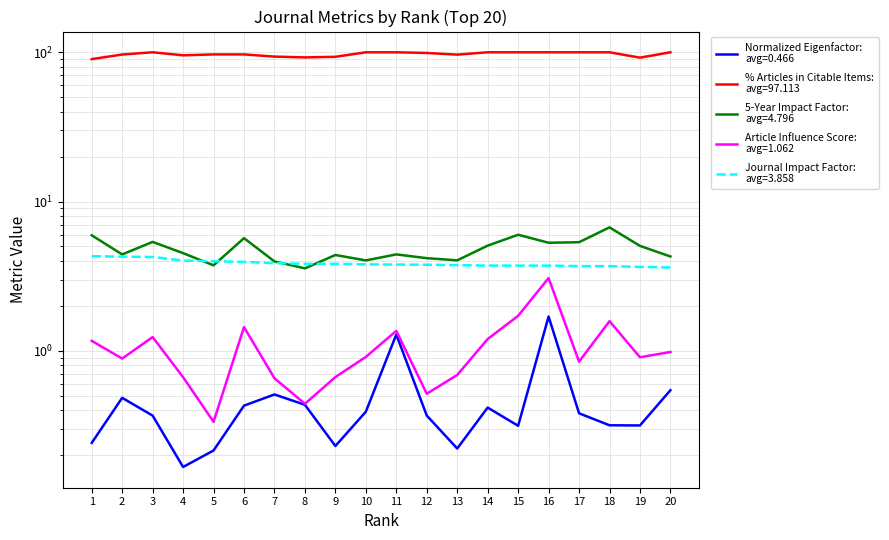

Reading right to left, what are all the values shown in this chart?

Normalized Eigenfactor: 0.5	0.3	0.3	0.4	1.7	0.3	0.4	0.2	0.4	1.3	0.4	0.2	0.4	0.5	0.4	0.2	0.2	0.4	0.5	0.2
% Articles in Citable Items: 100.0	92.1	100.0	100.0	100.0	100.0	100.0	96.4	99.0	100.0	100.0	93.3	92.4	93.5	96.8	96.8	95.5	100.0	96.6	90.0
5-Year Impact Factor: 4.3	5.0	6.7	5.3	5.3	6.0	5.1	4.0	4.2	4.4	4.0	4.4	3.6	4.0	5.7	3.7	4.5	5.4	4.4	5.9
Article Influence Score: 1.0	0.9	1.6	0.8	3.1	1.7	1.2	0.7	0.5	1.4	0.9	0.7	0.4	0.7	1.4	0.3	0.7	1.2	0.9	1.2
Journal Impact Factor: 3.6	3.6	3.7	3.7	3.7	3.7	3.7	3.7	3.8	3.8	3.8	3.8	3.8	3.9	3.9	4.0	4.0	4.2	4.3	4.3